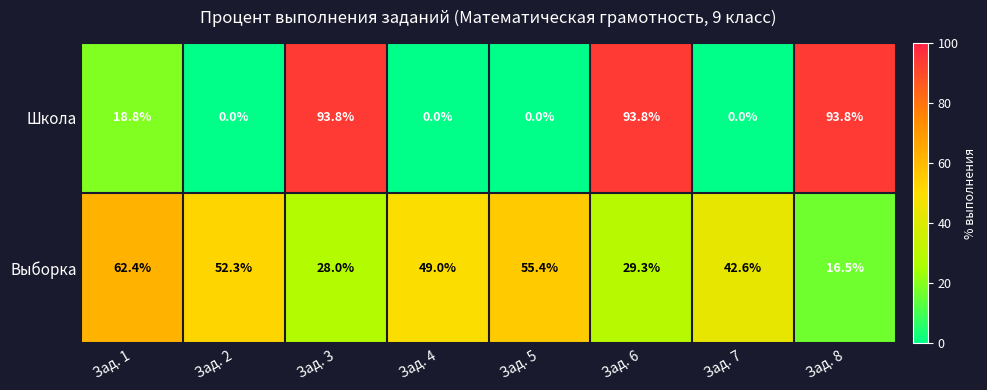

True or false: Выборка has a value of 28.0 at Зад. 3.

True